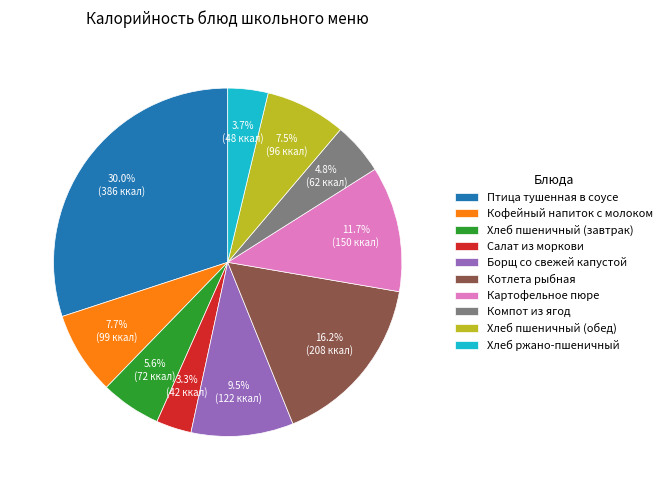

Count the number of slices in the pie.

10